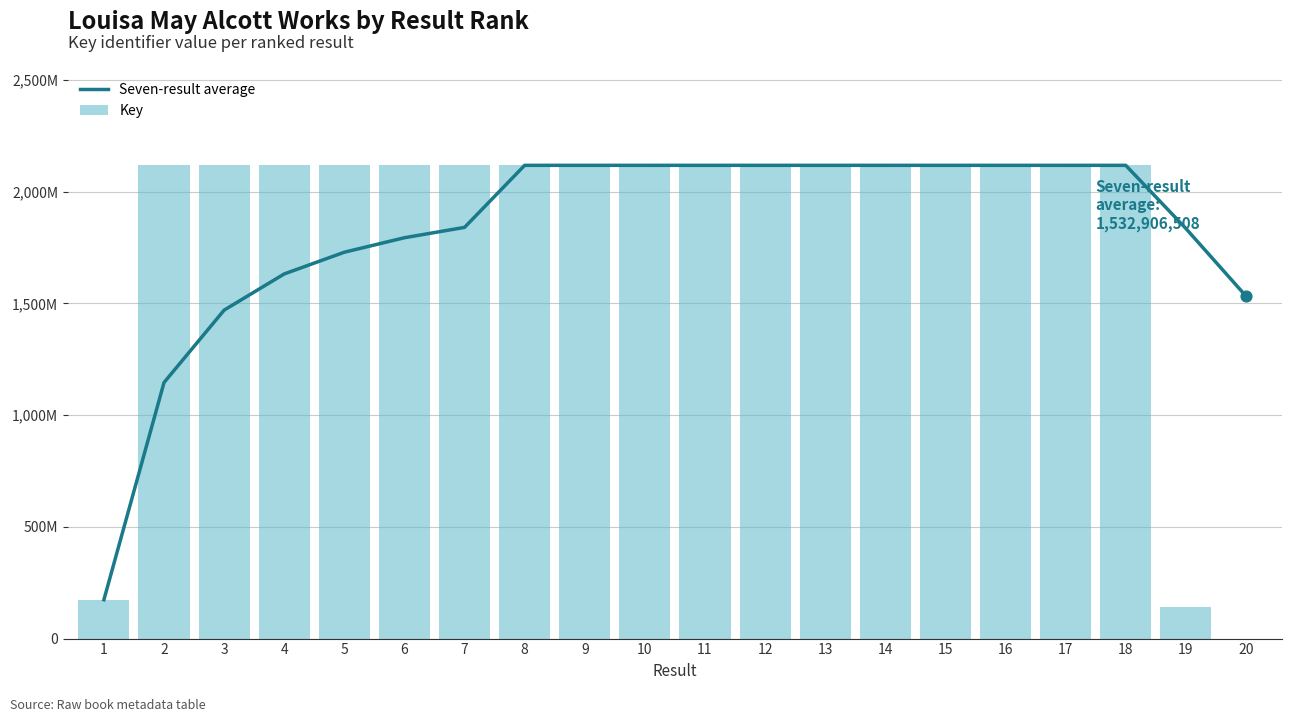

Which series contains the highest Y value?

Key